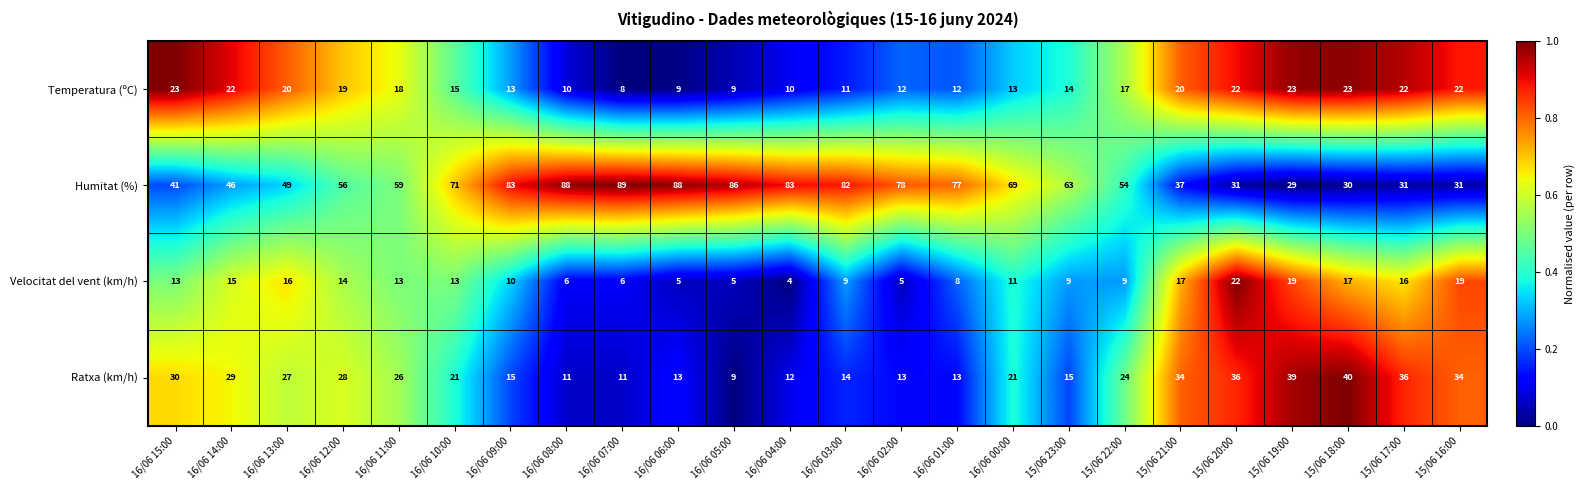

Is the value of Temperatura (ºC) at 15/06 17:00 greater than the value of Ratxa (km/h) at 15/06 16:00?

No